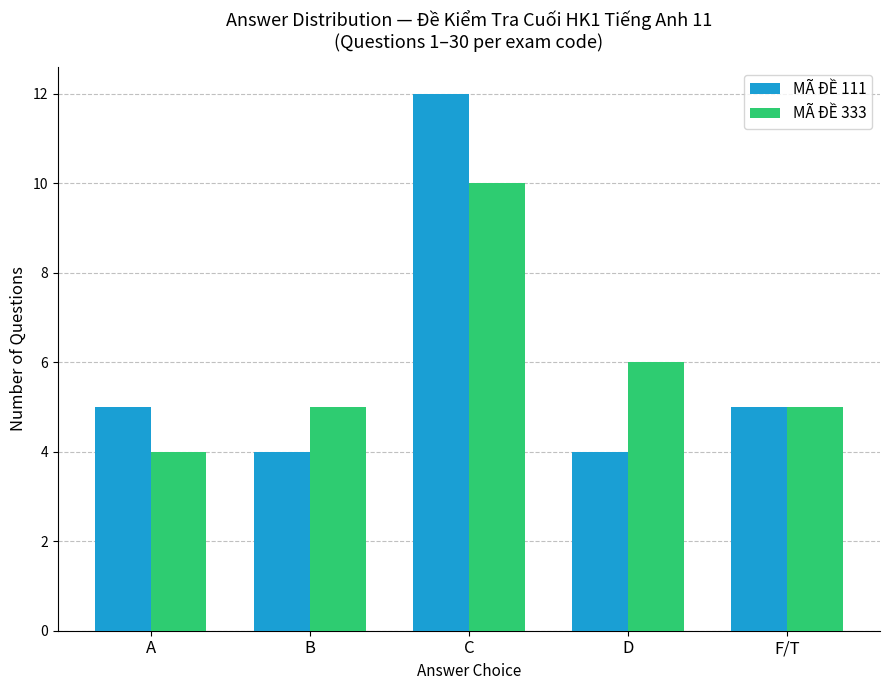

Which series has the widest spread of values?

MÃ ĐỀ 111